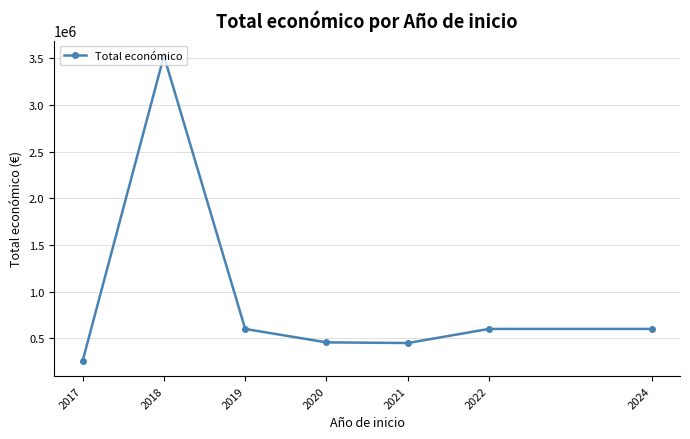

True or false: the data has more than 2 interior local peaks.

False